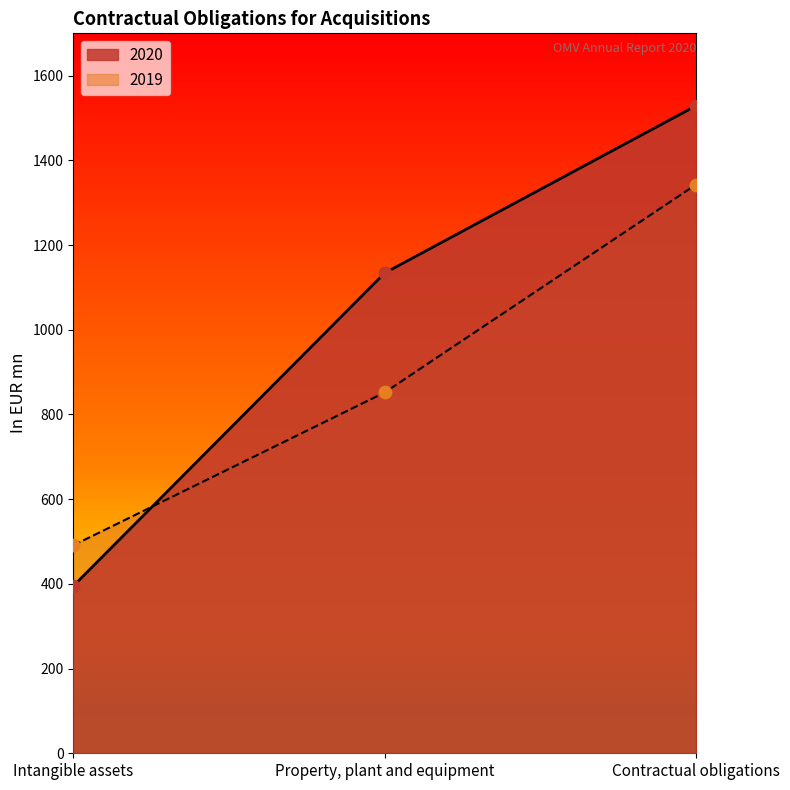

What are all the series names shown in the legend?

2020, 2019